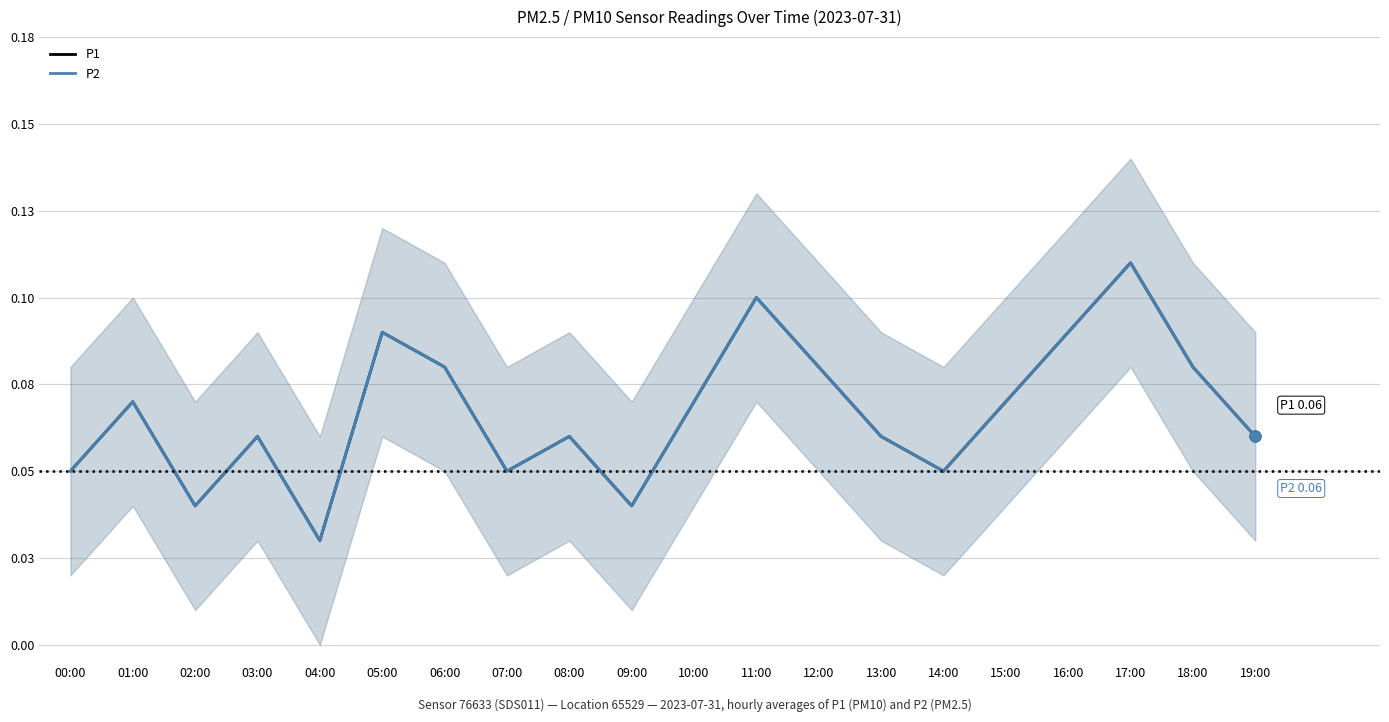

Which series has the largest total across all categories?

P1